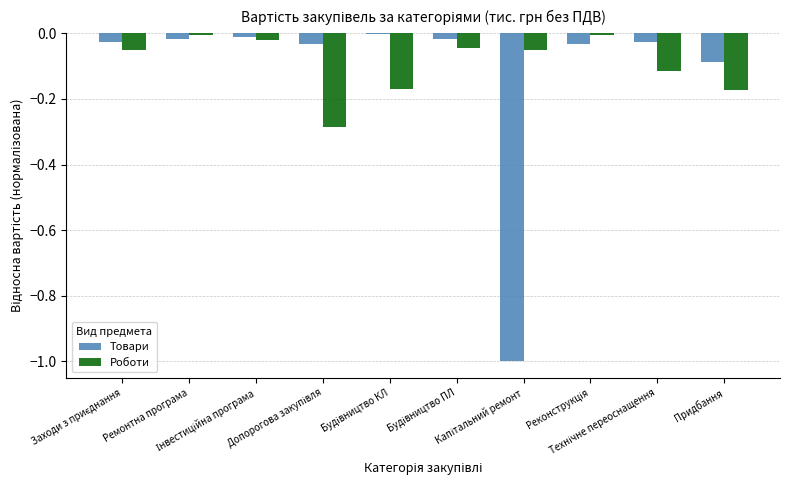

What is the sum of all Роботи values?

-0.9